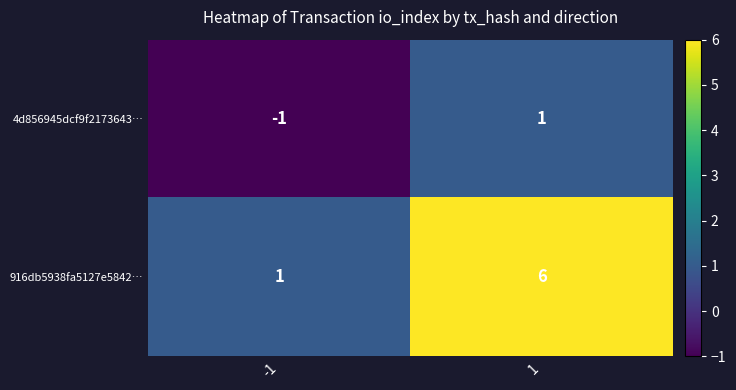

Reading right to left, list all the values displayed in this chart.

4d856945dcf9f2173643…: 1=1	-1=-1
916db5938fa5127e5842…: 1=6	-1=1